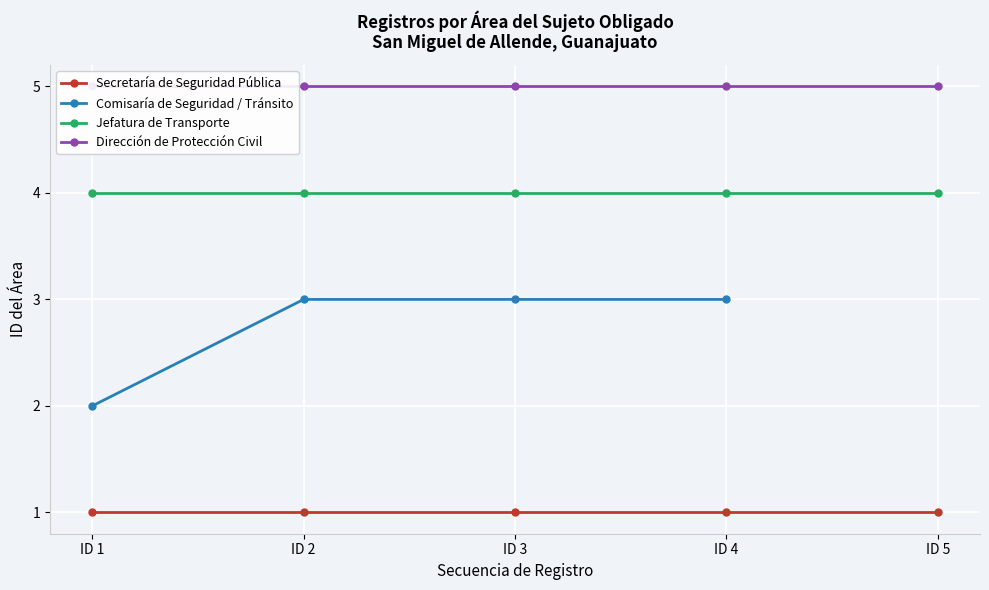

At which label is Secretaría de Seguridad Pública closest to 1?

ID 1